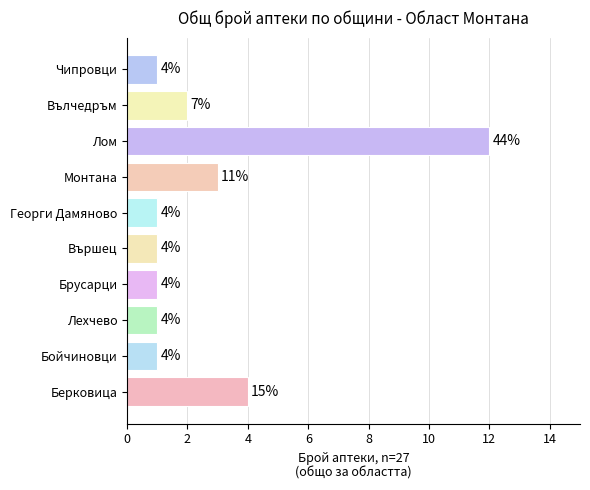

Which label corresponds to the largest value in the chart?

Лом